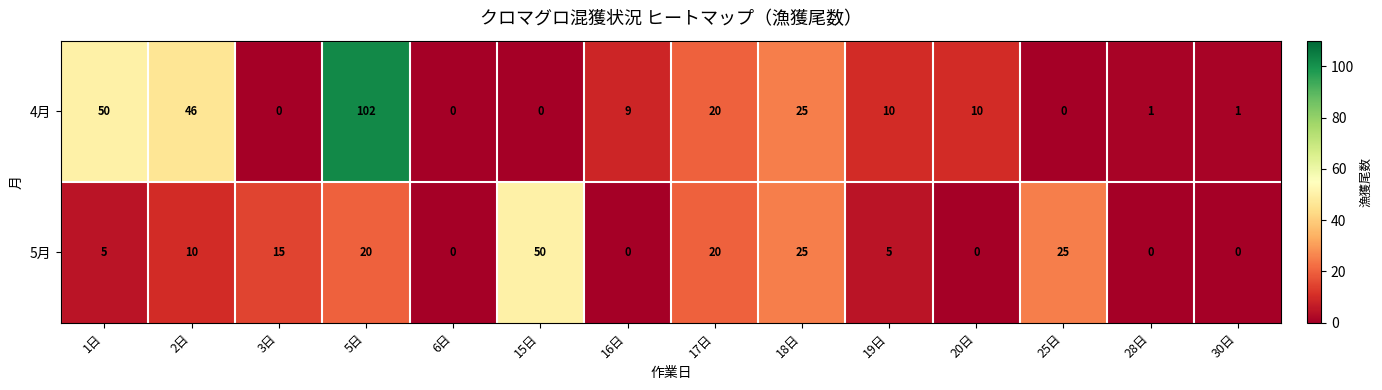

Rank the series at 16日 from lowest to highest value.

5月, 4月